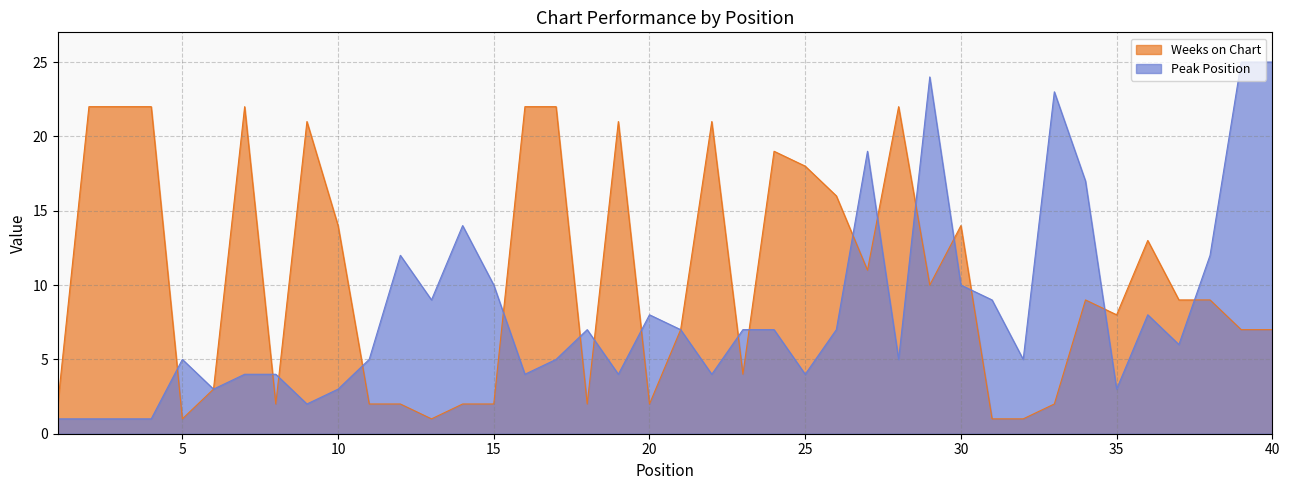

Count the number of data series in this chart.

2